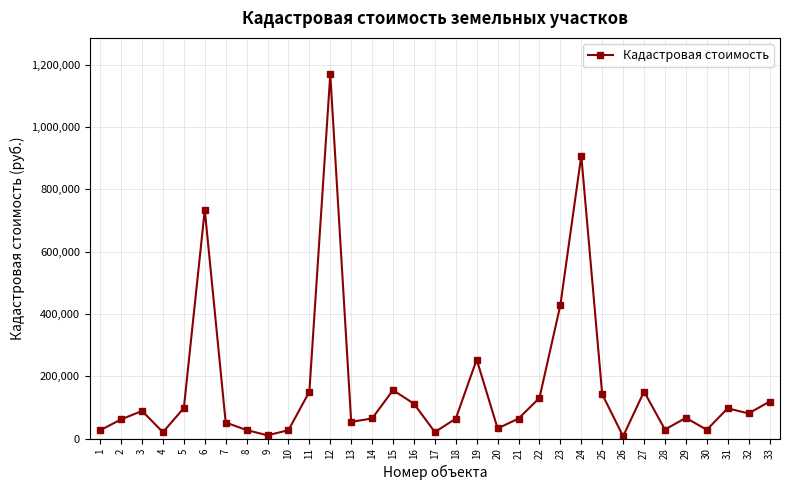

True or false: there are more than 2 points higher than both neighbors.

True